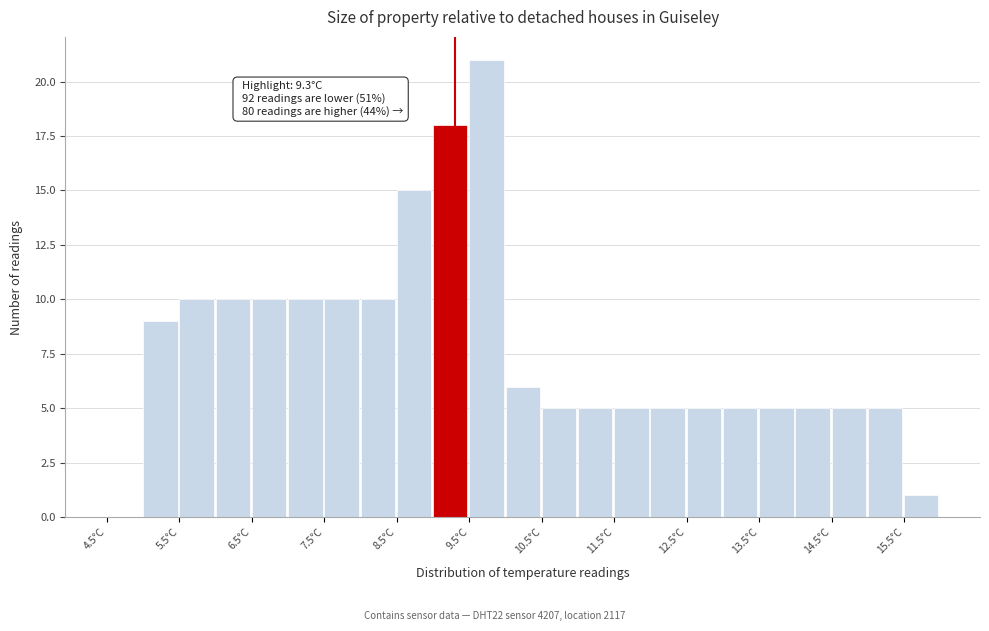

Over which range of the x-axis is the bar tallest?

9.5 to 10.0